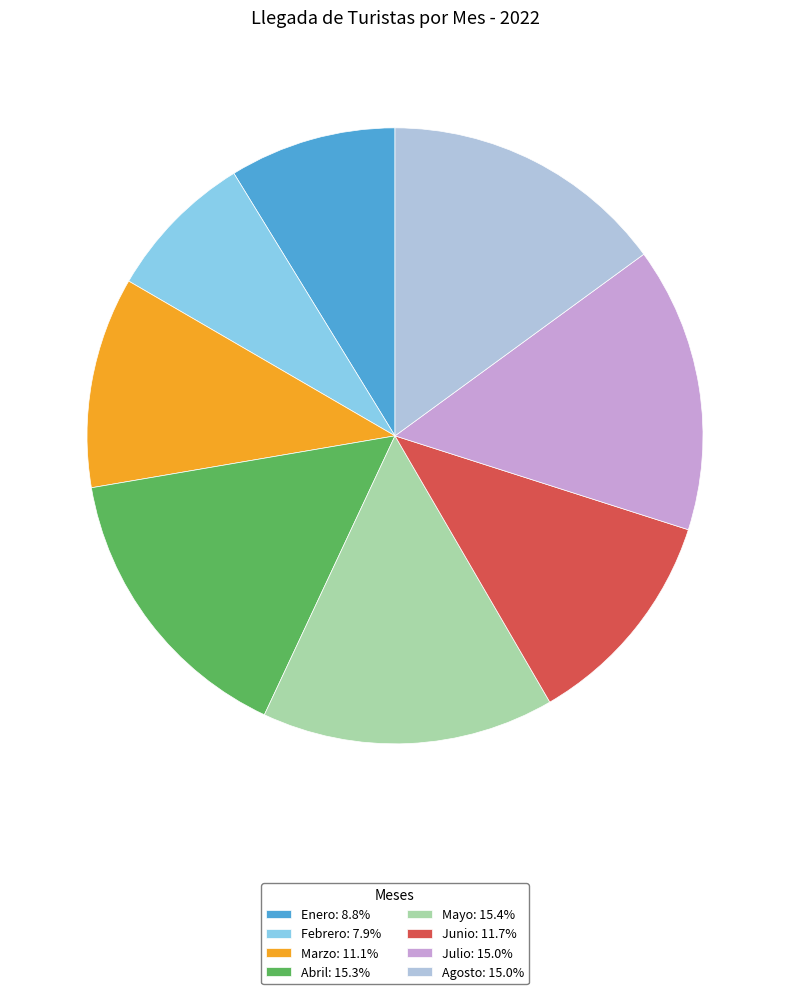

The Enero slice represents 9% of the pie. True or false?

True